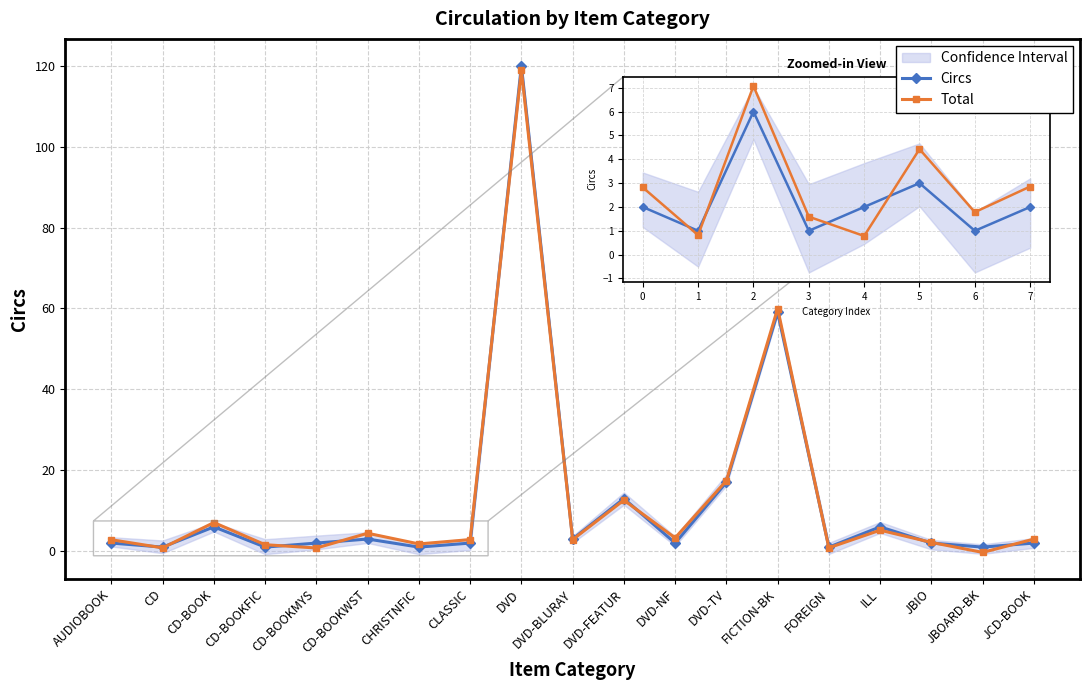

Where is the first local minimum for Circs?

CD